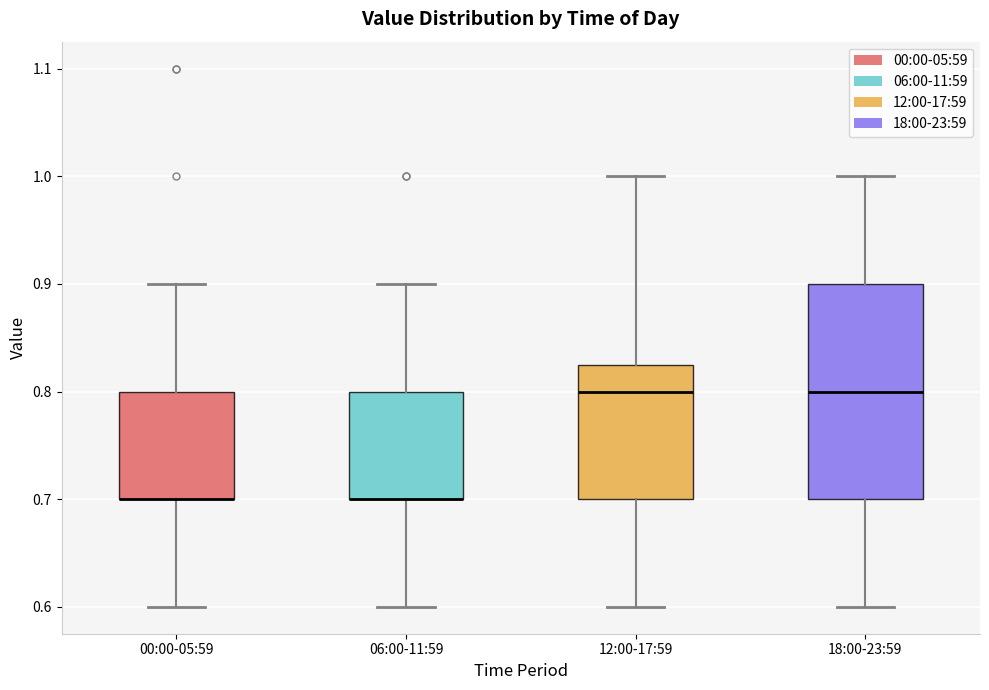

Where does the lower whisker of the box for 12:00-17:59 end on the y-axis? The values are not printed on the chart, so give them approximately, as read against the axis.

0.60